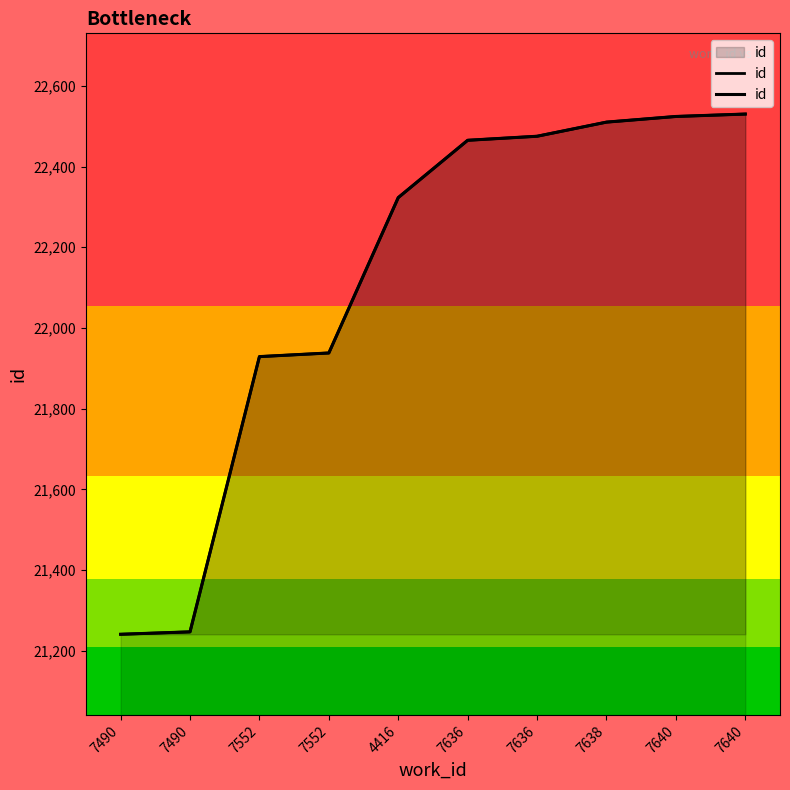

Count the number of categories in the chart.

10